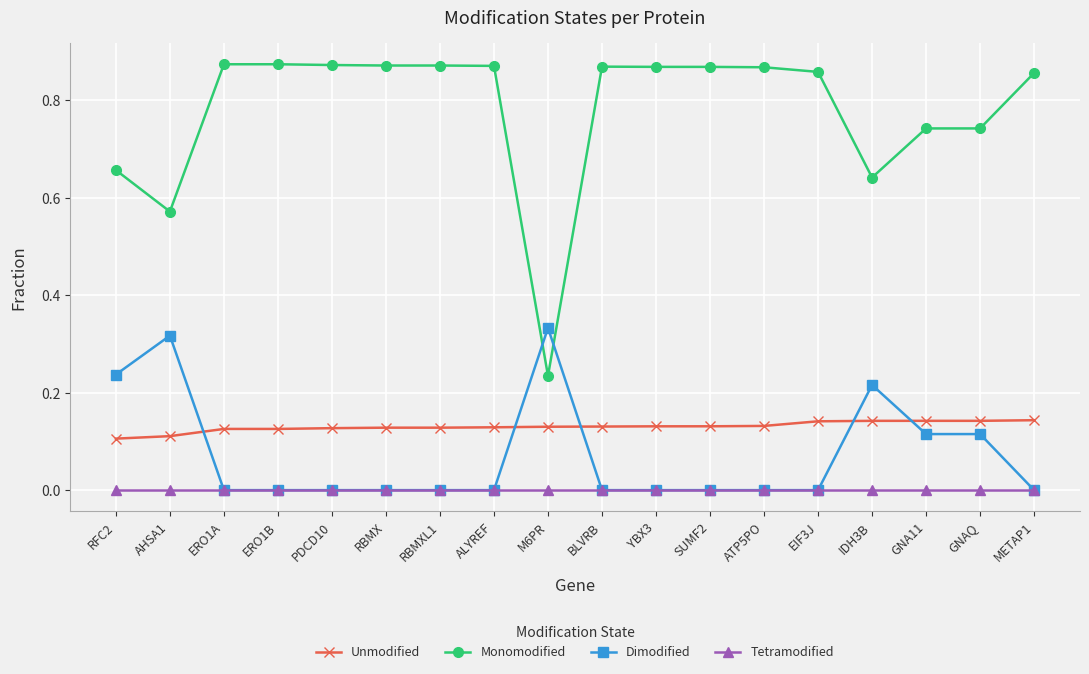

True or false: Dimodified has more than 2 interior local peaks.

True